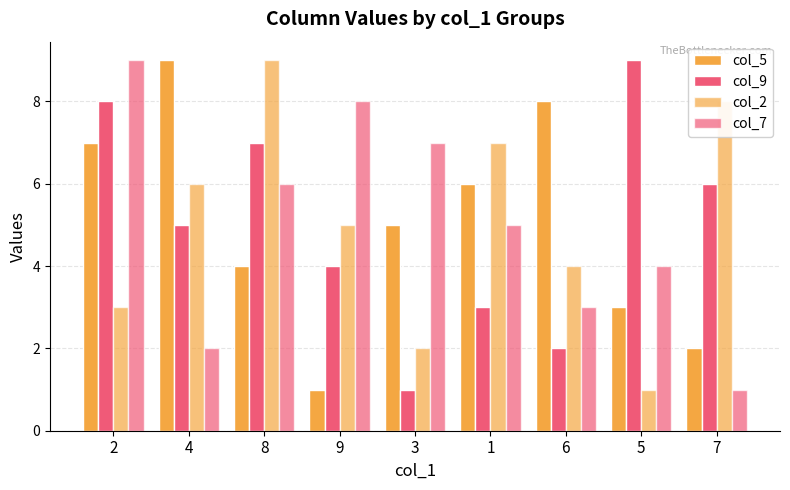

Does the chart contain any negative values?

No